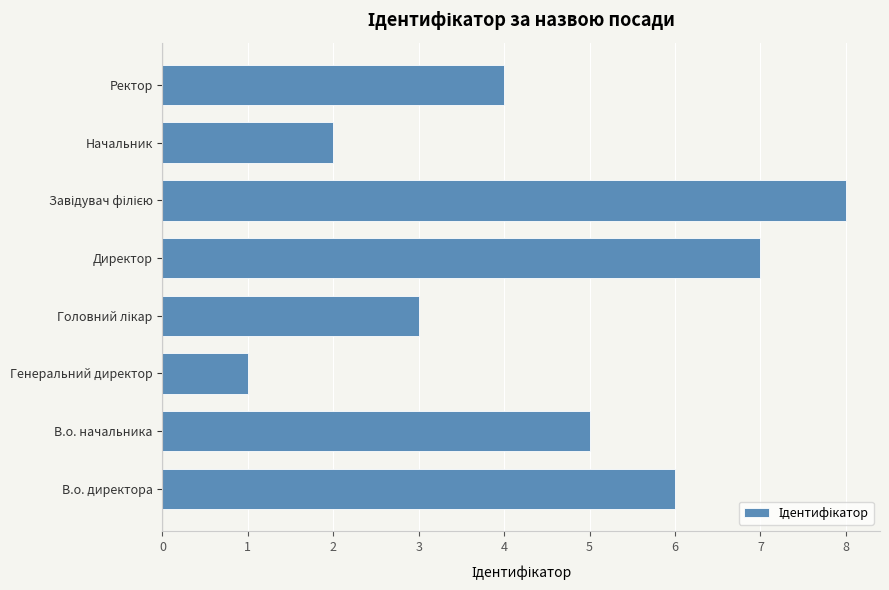

What is the change in value from Генеральний директор to Директор?

+6